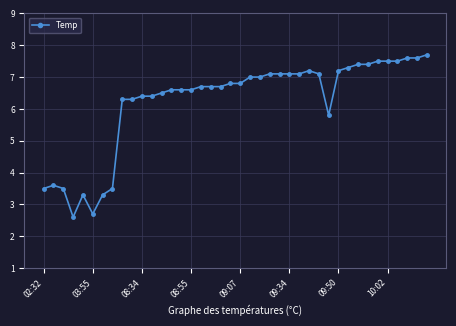

What is the difference between the maximum and minimum values?

5.1